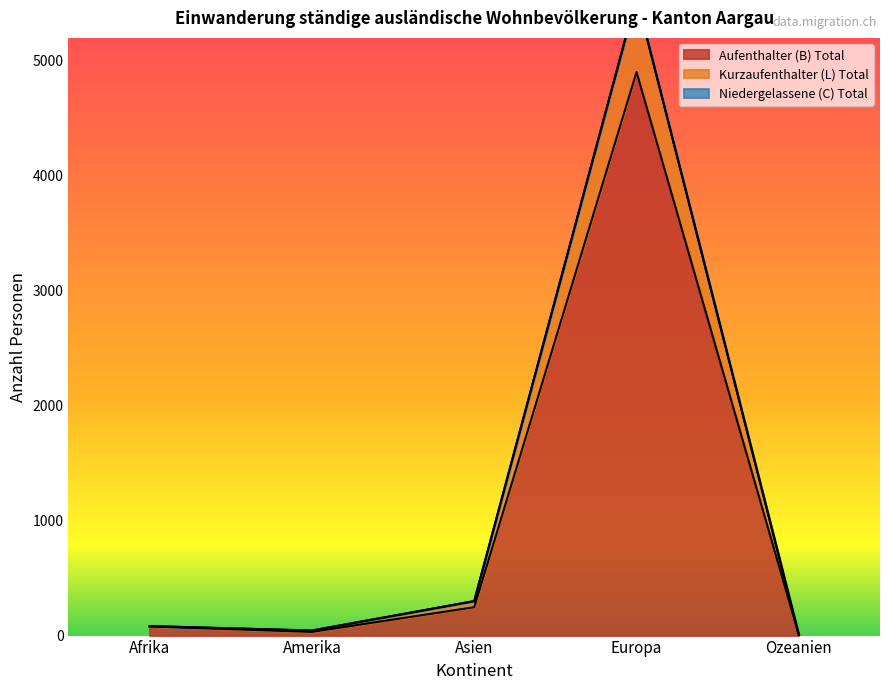

Read the Aufenthalter (B) Total value at Europa, to the nearest 10.

4900